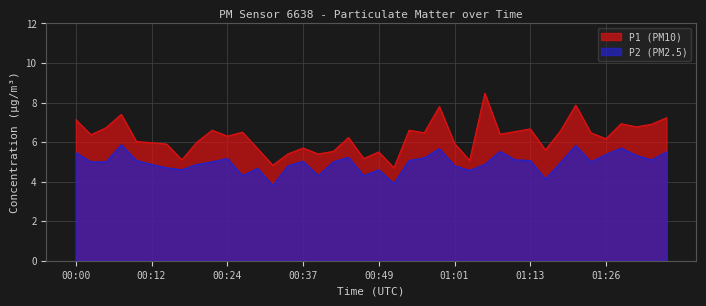

True or false: P1 and P2 cross at least once.

False